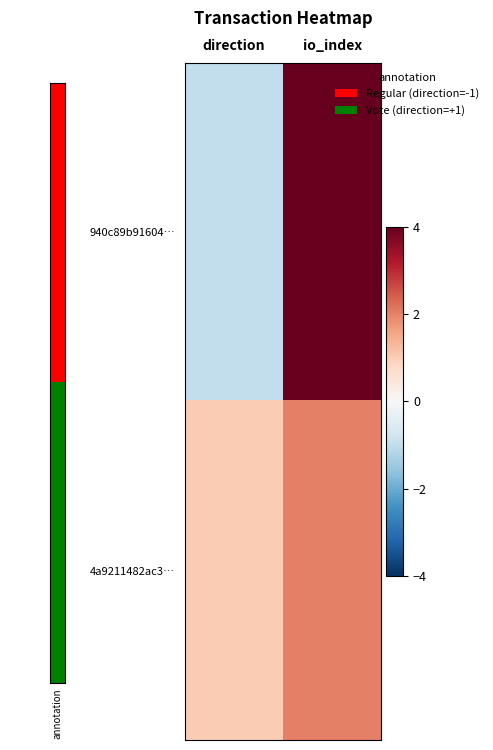

Reading left to right, list all the values displayed in this chart.

940c89b91604…: direction=-1	io_index=4
4a9211482ac3…: direction=1	io_index=2